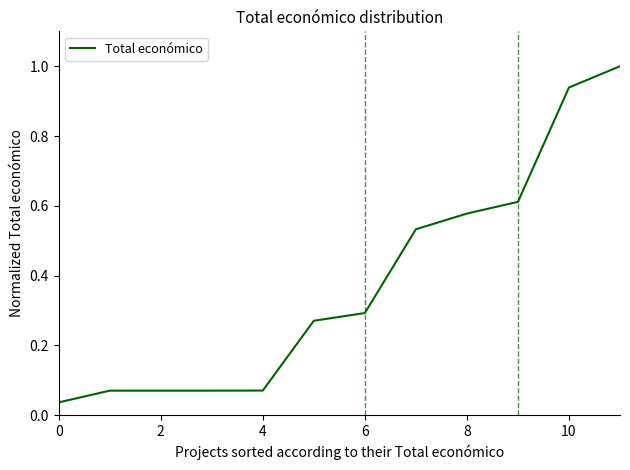

What is the difference between the maximum and minimum values?

1.0